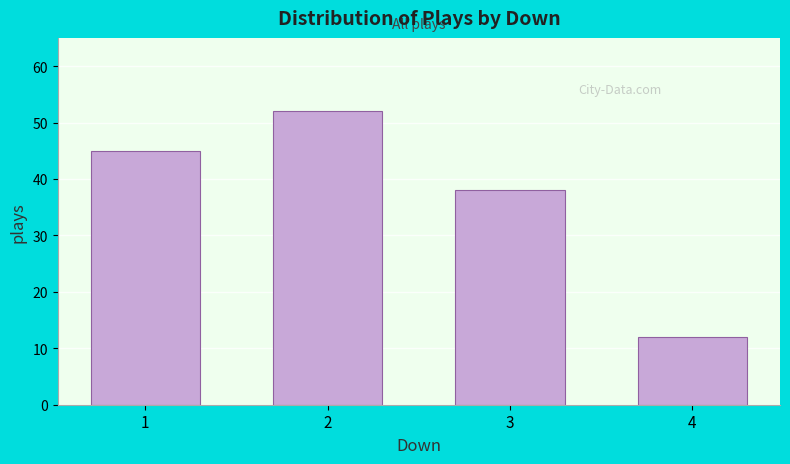

Reading right to left, what are all the values shown in this chart?

12	38	52	45